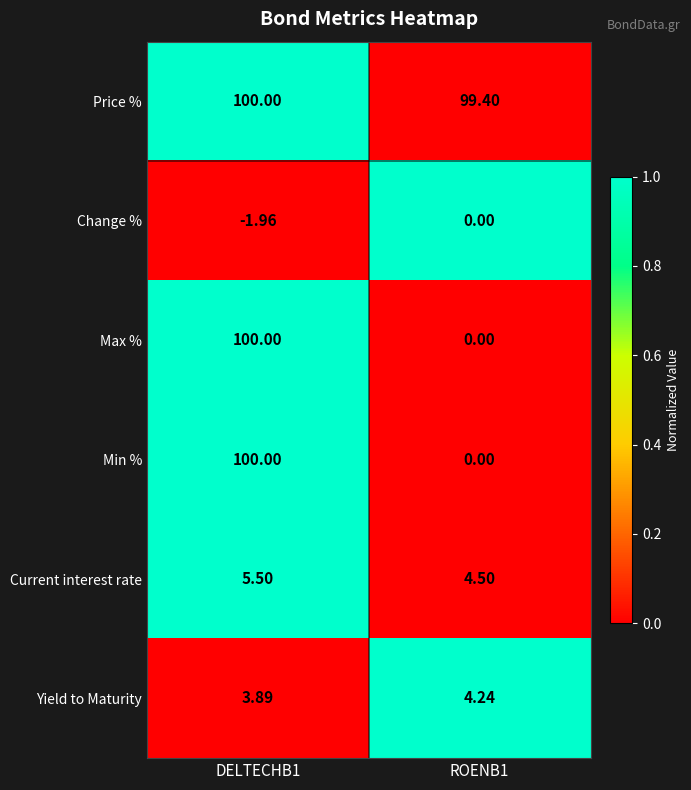

Is the value of Price % at DELTECHB1 greater than the value of Current interest rate at ROENB1?

Yes